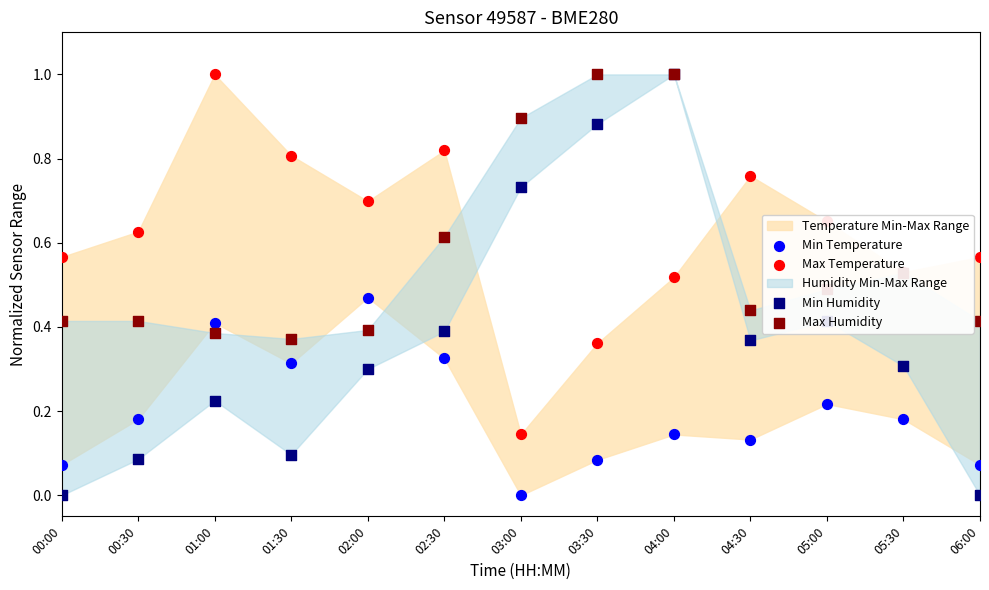

Is the value of Max Temperature at 05:00 greater than the value of Max Humidity at 01:00?

Yes